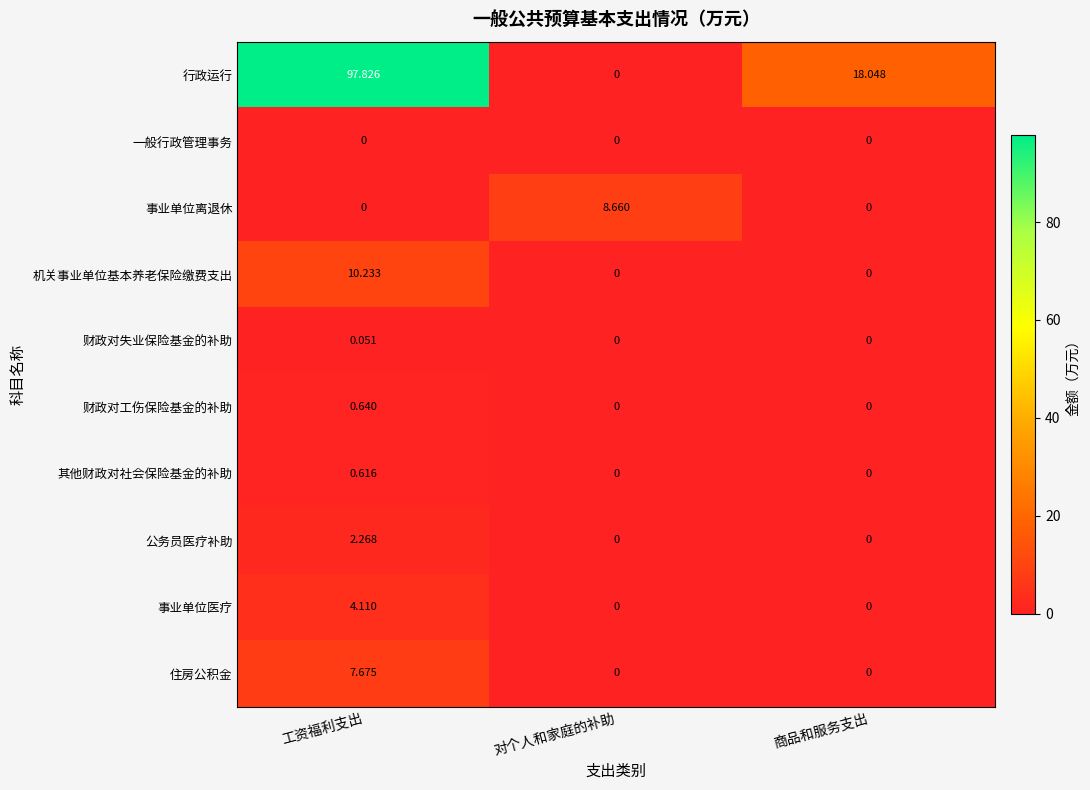

Rank the series by their maximum value, from highest to lowest.

行政运行, 机关事业单位基本养老保险缴费支出, 事业单位离退休, 住房公积金, 事业单位医疗, 公务员医疗补助, 财政对工伤保险基金的补助, 其他财政对社会保险基金的补助, 财政对失业保险基金的补助, 一般行政管理事务